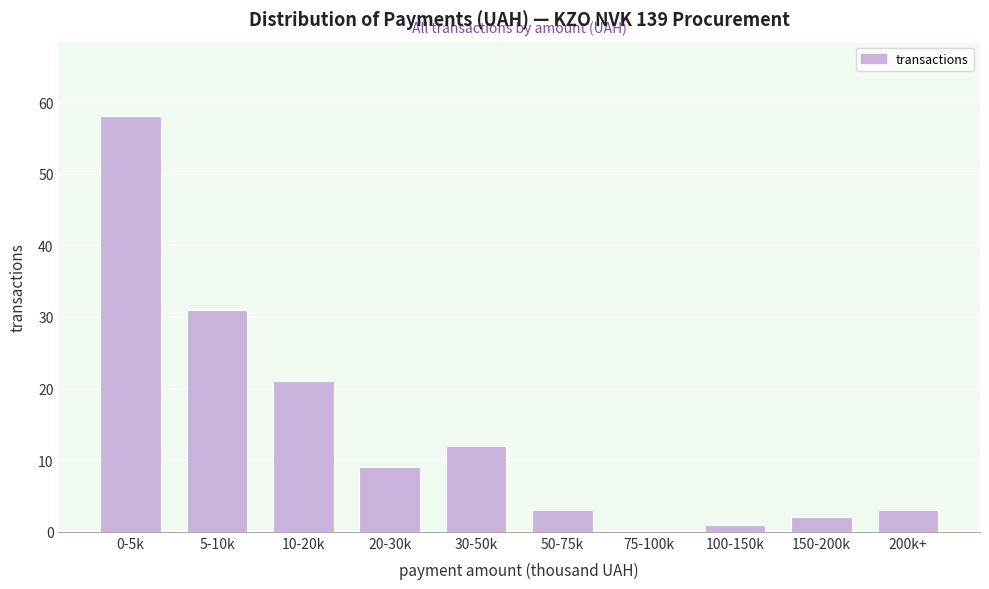

Reading left to right, extract all data points from this chart.

0-5k=58	5-10k=31	10-20k=21	20-30k=9	30-50k=12	50-75k=3	75-100k=0	100-150k=1	150-200k=2	200k+=3